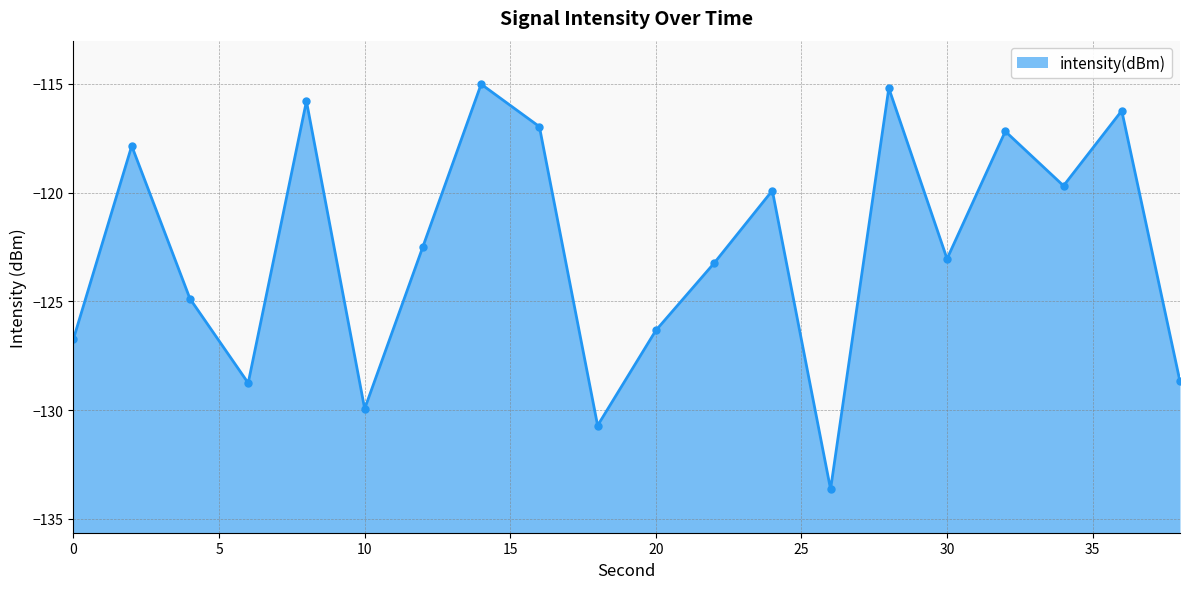

Rank the categories by value from highest to lowest.

14, 28, 8, 36, 16, 32, 2, 34, 24, 12, 30, 22, 4, 20, 0, 38, 6, 10, 18, 26